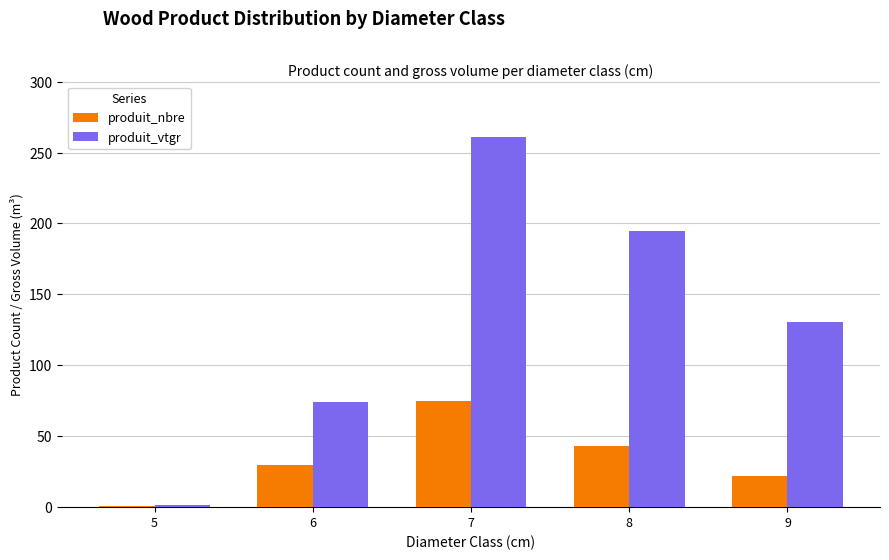

Reading left to right, extract all data points from this chart.

produit_nbre: 1.0	30.0	75.0	43.0	22.0
produit_vtgr: 1.7	74.4	261.1	194.9	130.4